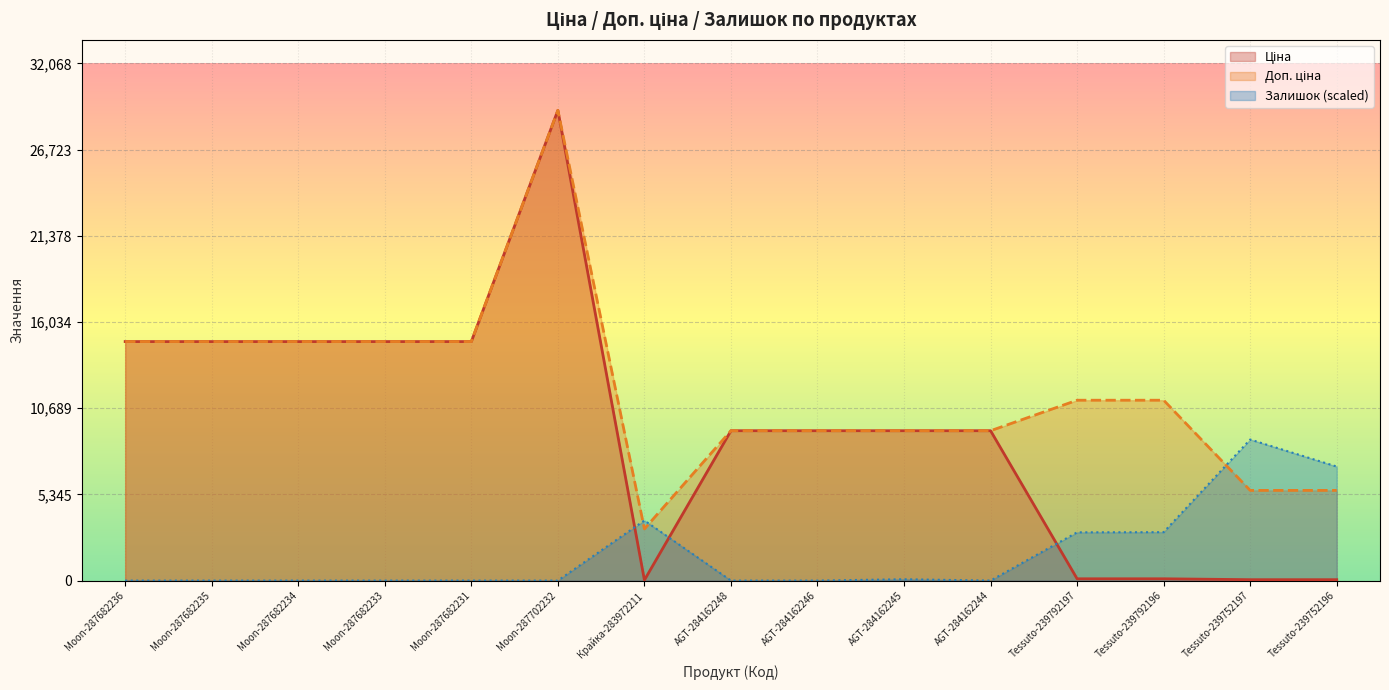

What is the label of the 7th point from the left?

Крайка-283972211